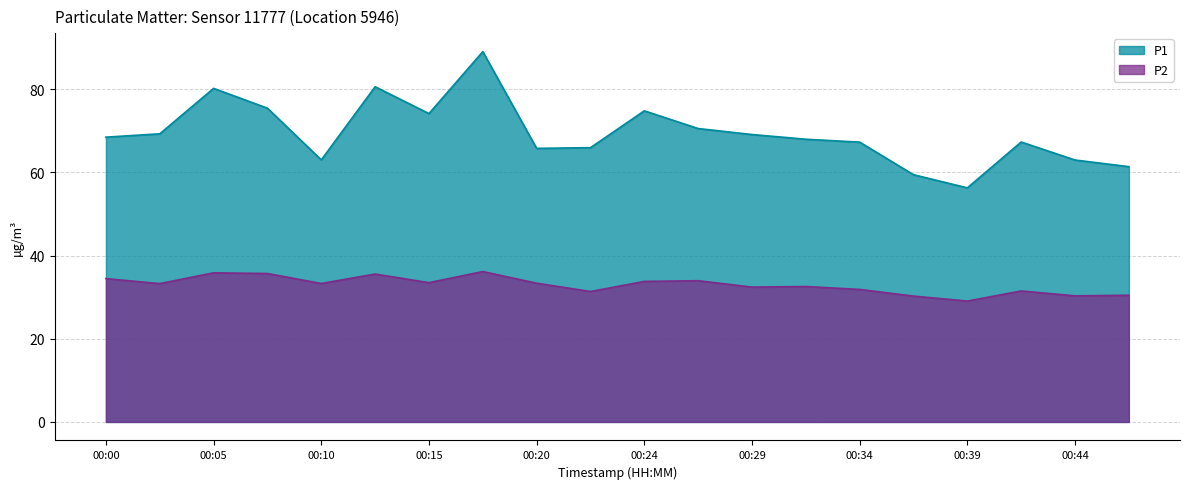

Reading right to left, what are all the values shown in this chart?

P1: 00:46=61.4	00:44=63.0	00:41=67.3	00:39=56.3	00:37=59.5	00:34=67.3	00:32=68.0	00:29=69.1	00:27=70.6	00:24=74.8	00:22=66.0	00:20=65.8	00:17=89.1	00:15=74.2	00:12=80.6	00:10=63.0	00:07=75.5	00:05=80.2	00:02=69.3	00:00=68.5
P2: 00:46=30.5	00:44=30.3	00:41=31.5	00:39=29.1	00:37=30.3	00:34=31.9	00:32=32.6	00:29=32.4	00:27=34.0	00:24=33.8	00:22=31.4	00:20=33.4	00:17=36.2	00:15=33.5	00:12=35.6	00:10=33.3	00:07=35.7	00:05=35.9	00:02=33.3	00:00=34.5